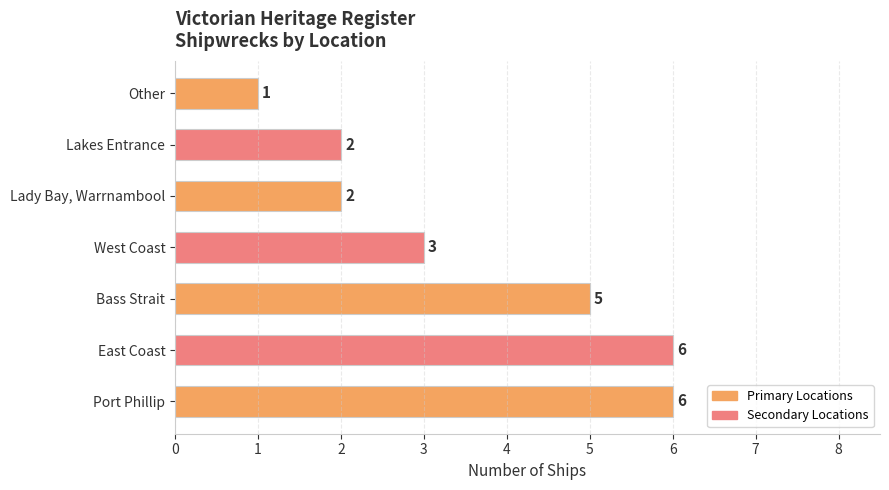

True or false: the data shows 4 at West Coast.

False